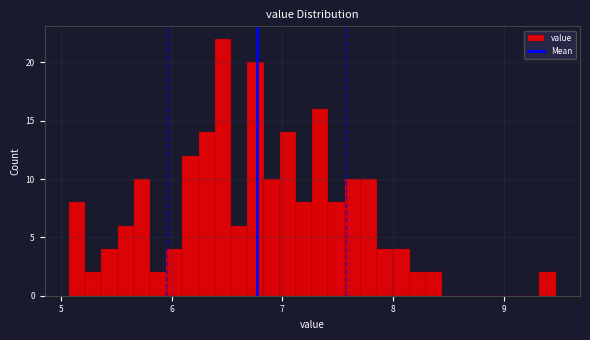

Read against the x-axis, roughly where is the centre of the tallest bar?

6.5